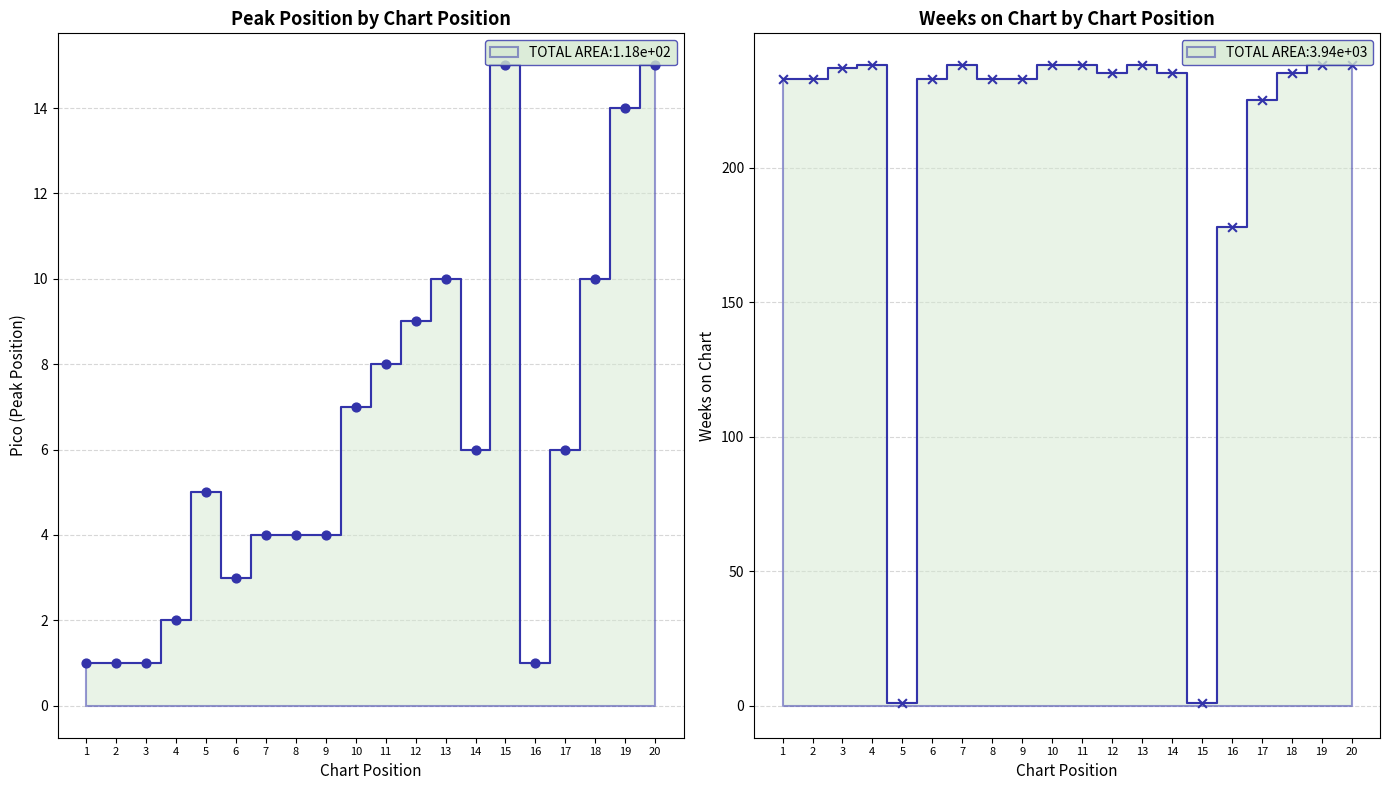

At which category is the sum across all series the highest?

20